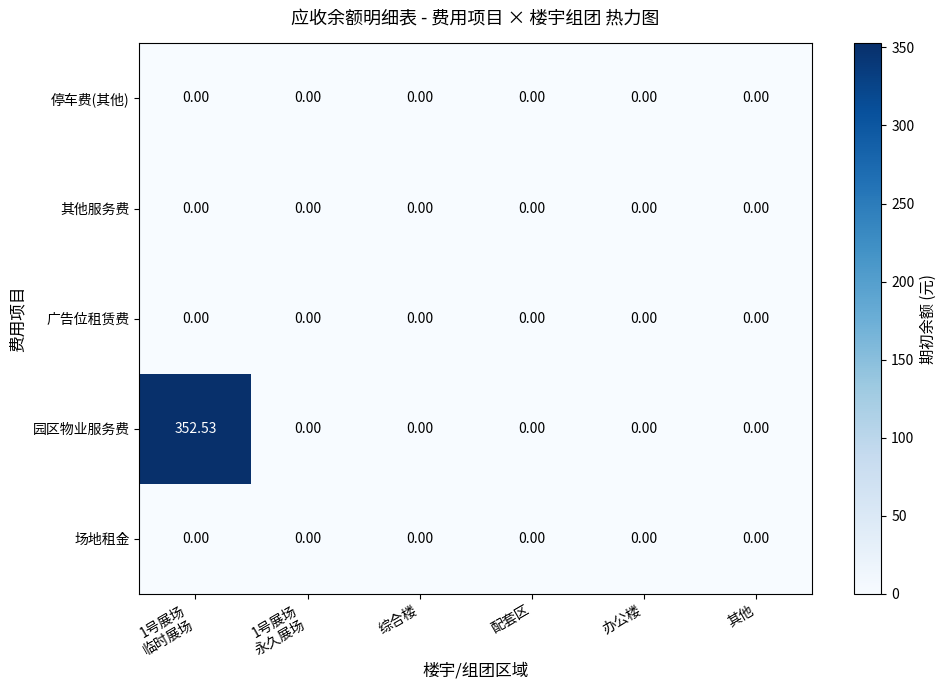

Which series has the largest total across all categories?

园区物业服务费